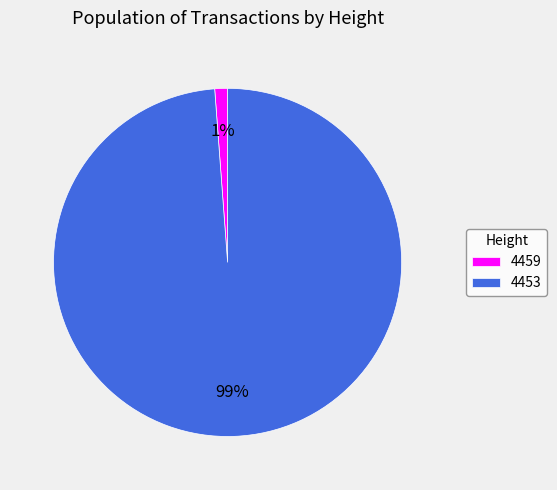

Count the number of slices in the pie.

2